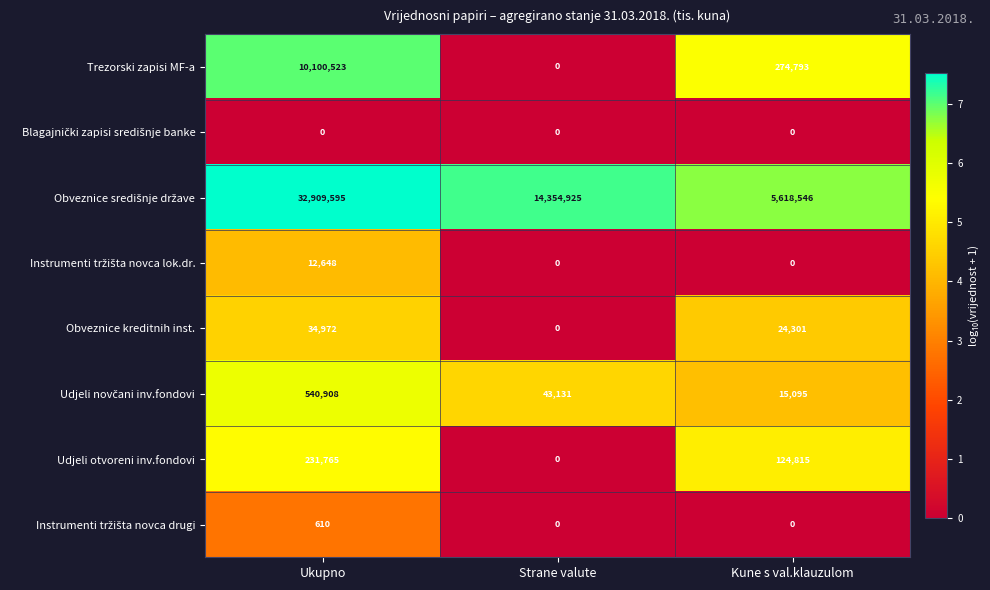

What is the spread (max minus min) of values at Ukupno?

32909595